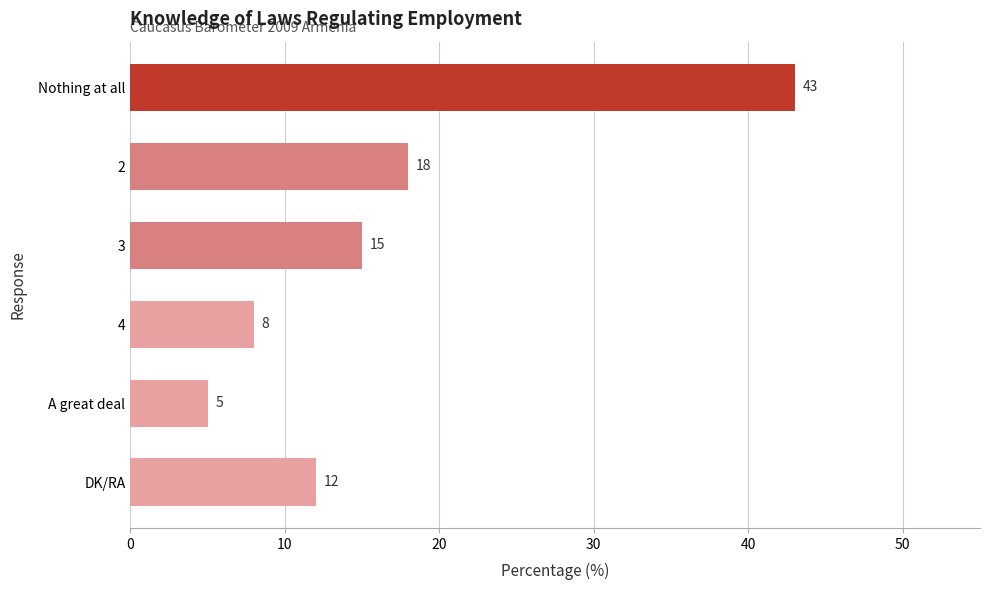

Between DK/RA and Nothing at all, which is larger?

Nothing at all